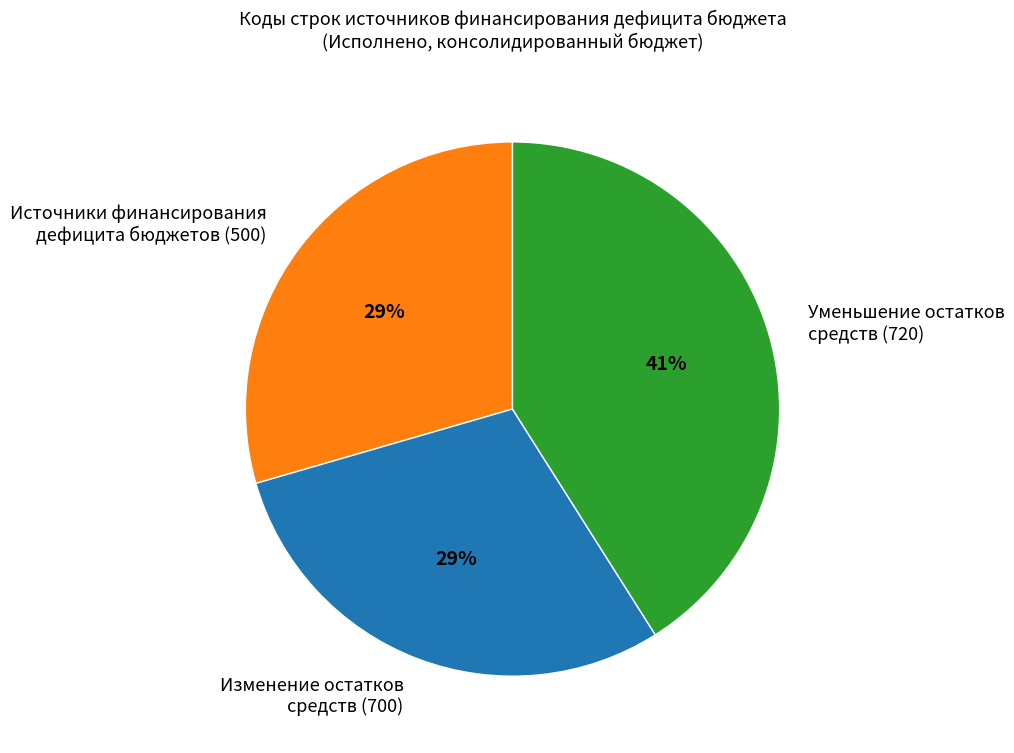

What is the ratio of the value at Уменьшение остатков средств (720) to the value at Изменение остатков средств (700)?

1.4